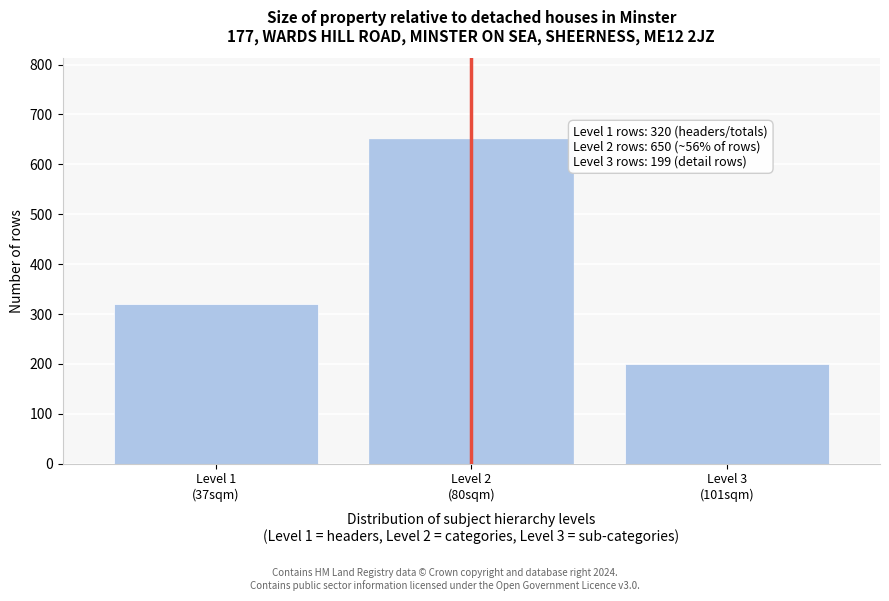

Reading left to right, list all the values displayed in this chart.

320	650	199